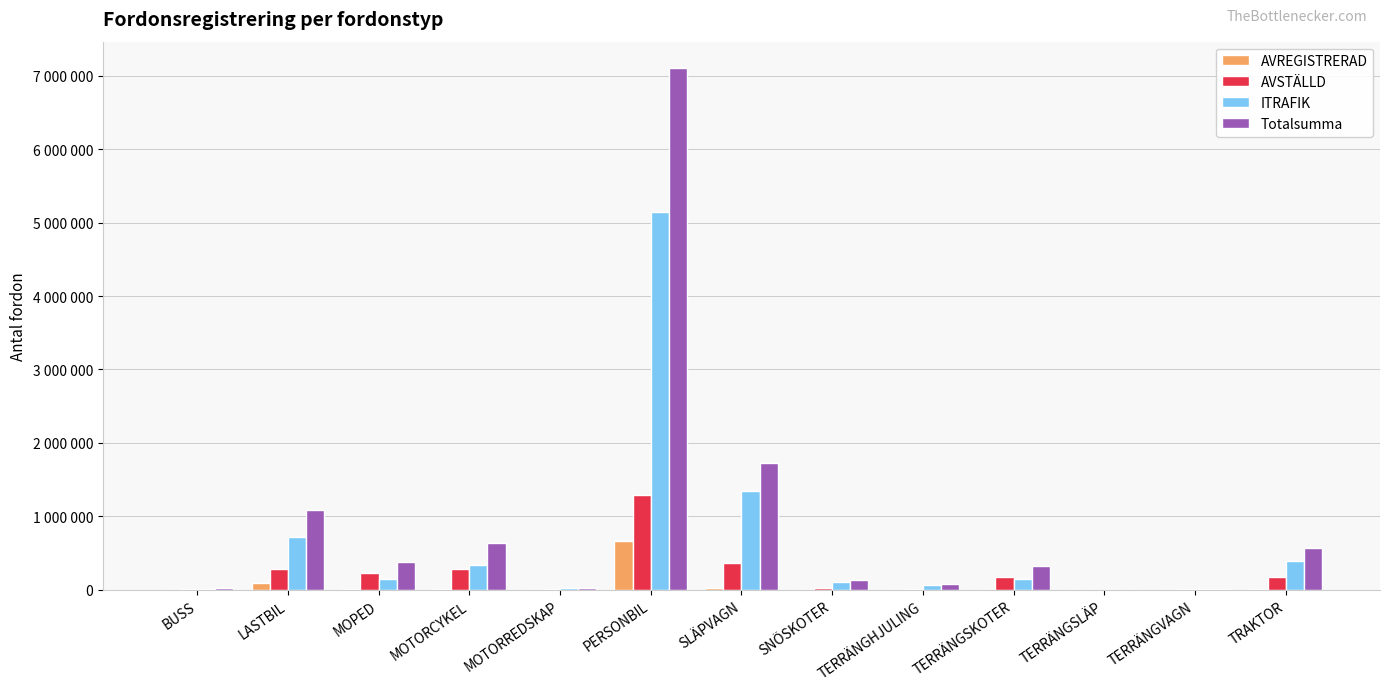

What are all the series names shown in the legend?

AVREGISTRERAD, AVSTÄLLD, ITRAFIK, Totalsumma